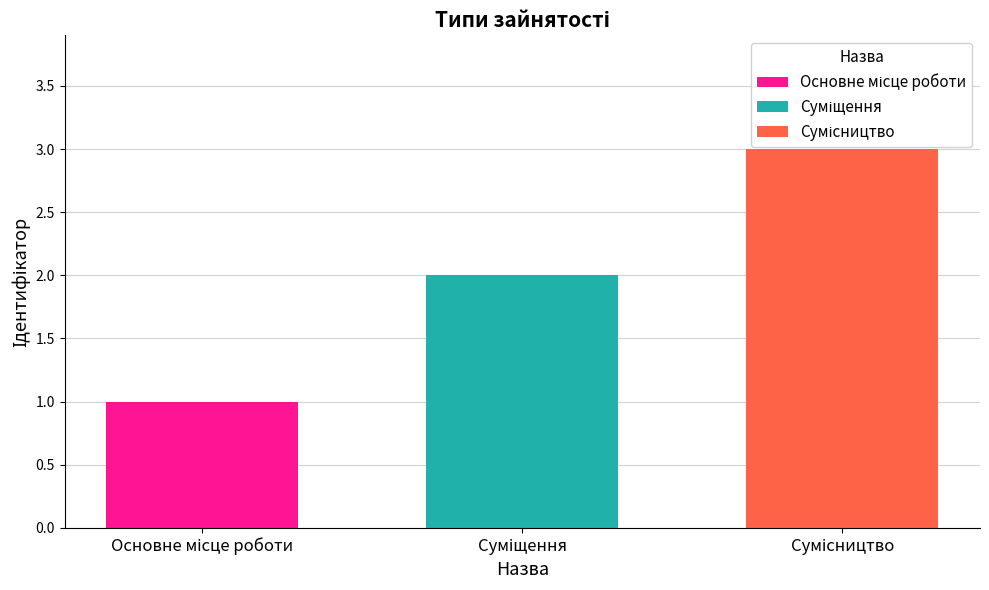

Count the number of data series in this chart.

3